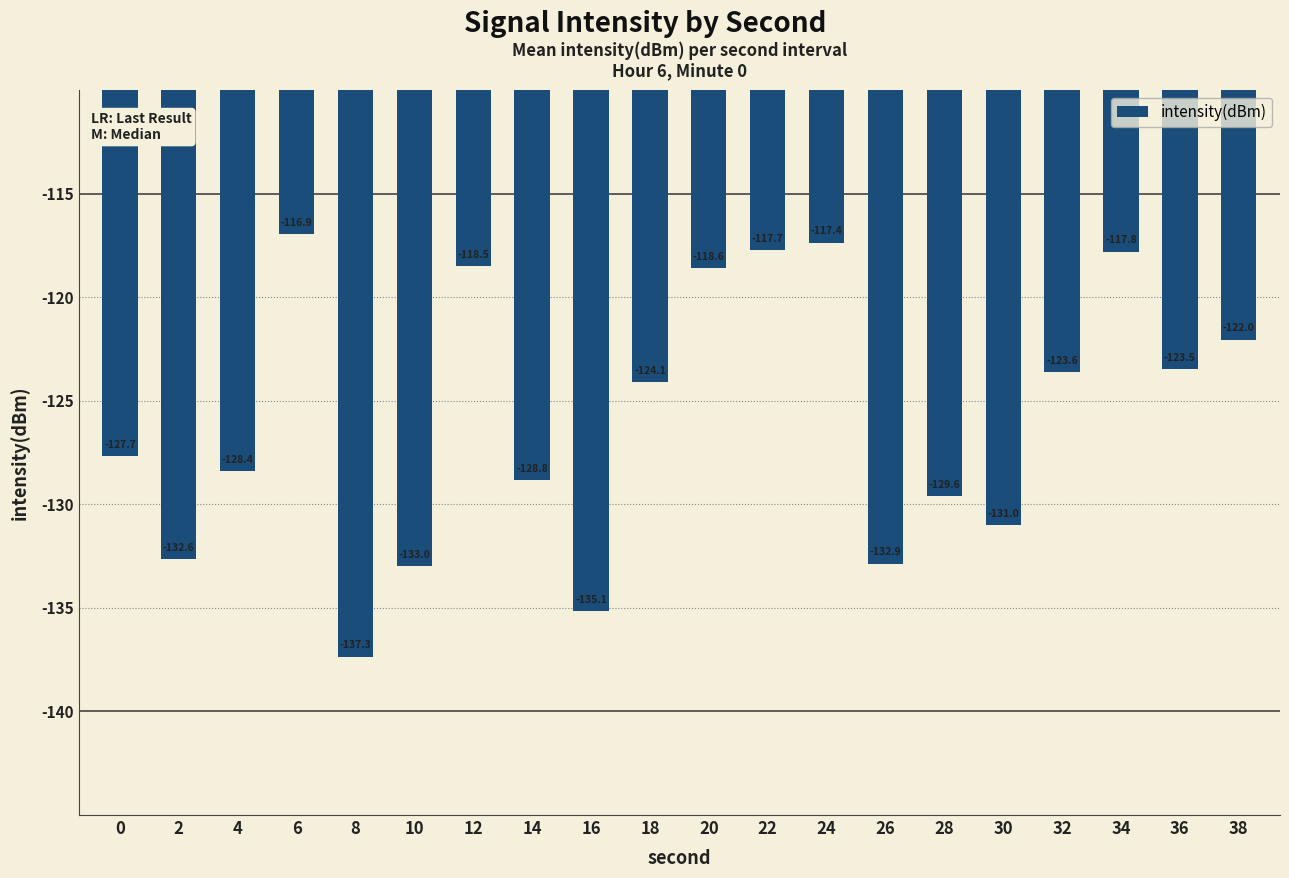

What value does the data have at 34?

-117.8